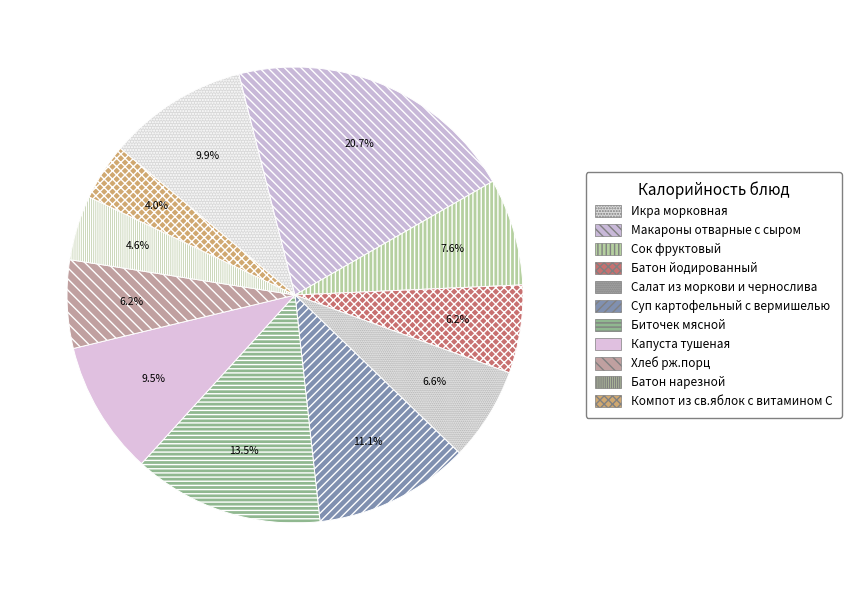

How many slices are in this pie chart?

11